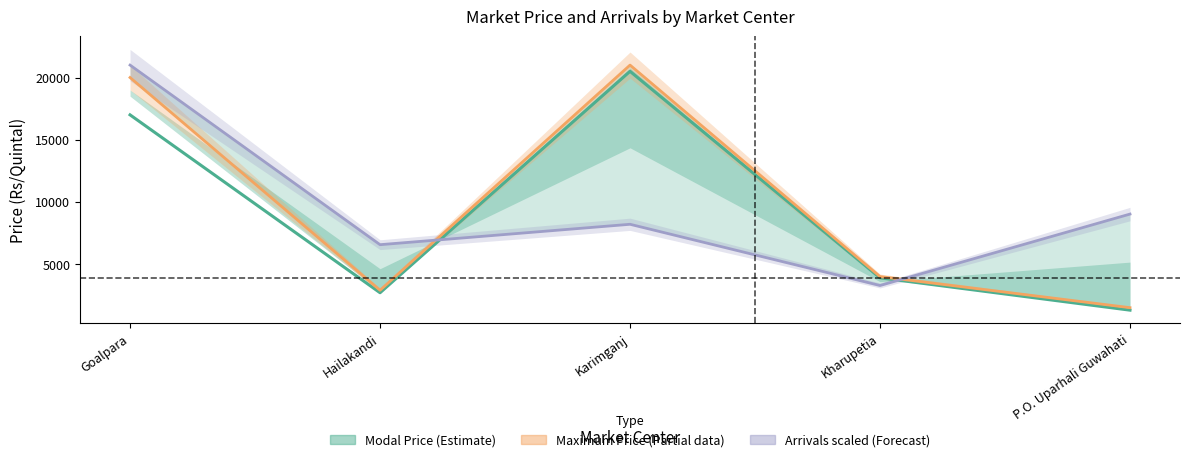

Reading right to left, list all the values displayed in this chart.

Modal Price (Estimate): 1300.0	3900.0	20500.0	2700.0	17000.0
Maximum Price (Partial): 1500.0	4000.0	21000.0	2900.0	20000.0
Arrivals scaled (Forecast): 9023.4	3281.2	8203.1	6562.5	21000.0